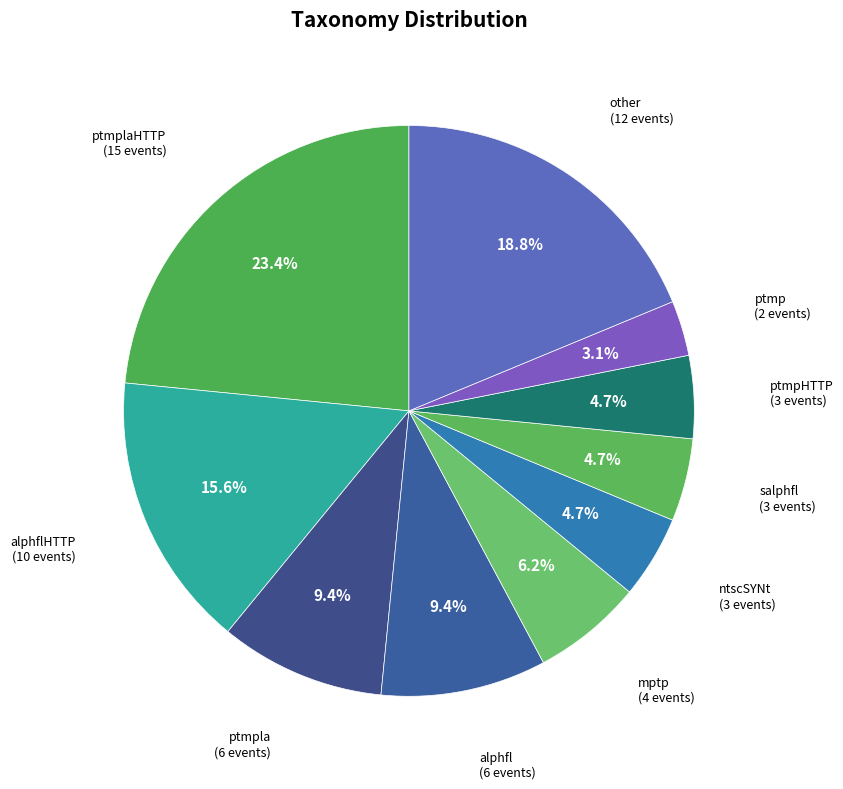

Does any single category account for the majority?

No